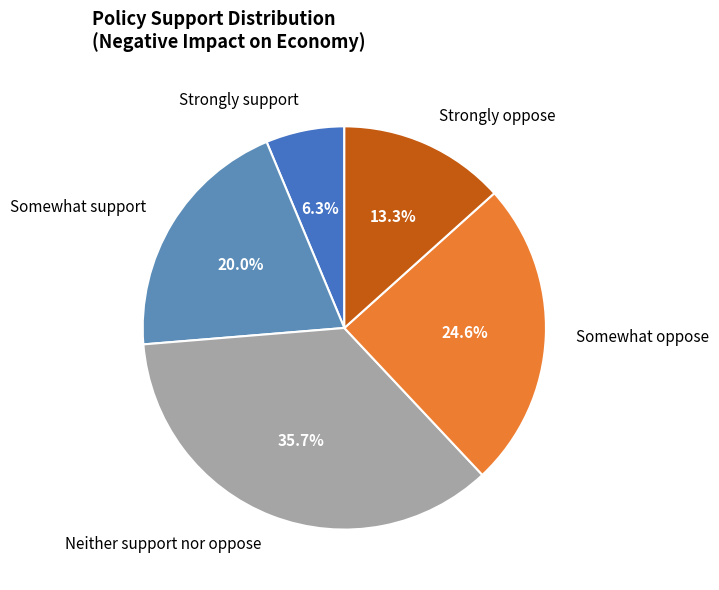

Is it true that Neither support nor oppose is 36% of the pie?

True